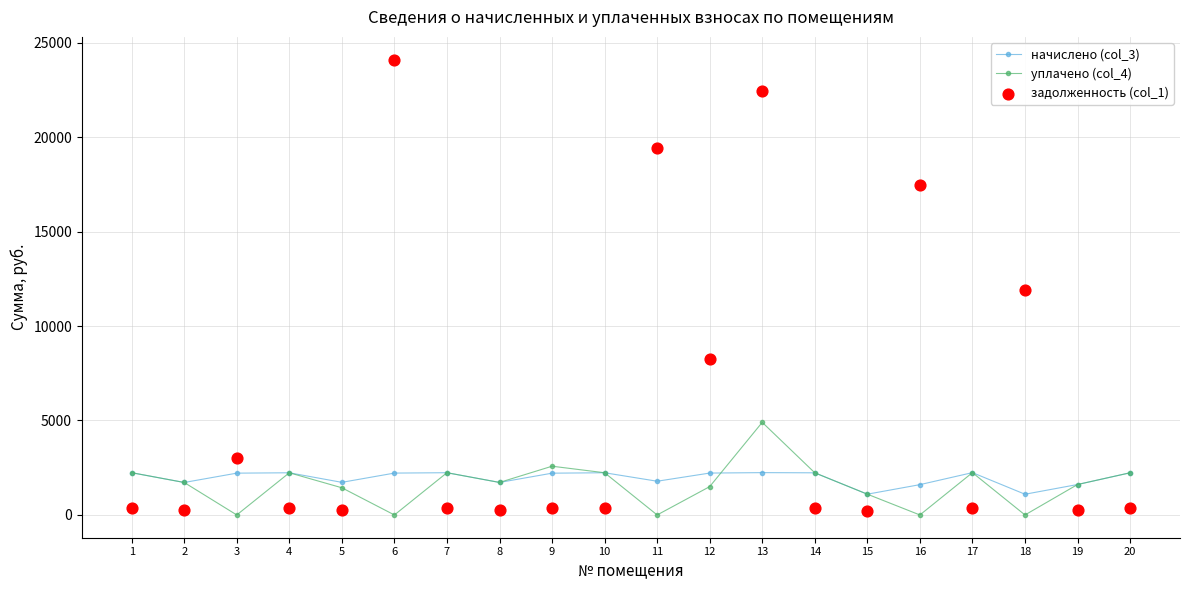

At how many categories does at least one series exceed 16230?

4